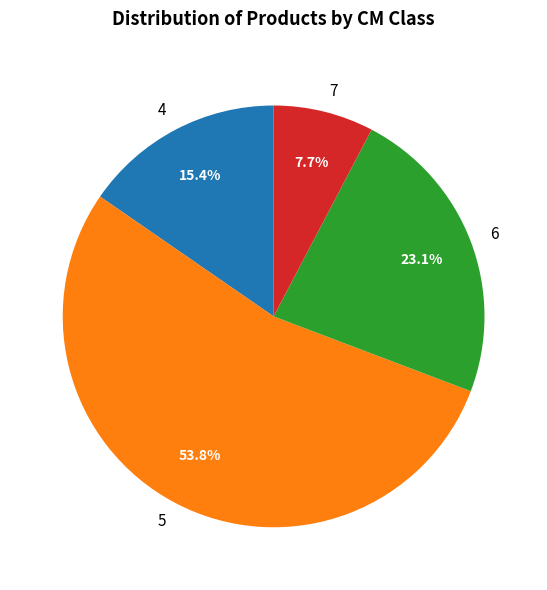

What portion of the pie excludes 4?

84.6%